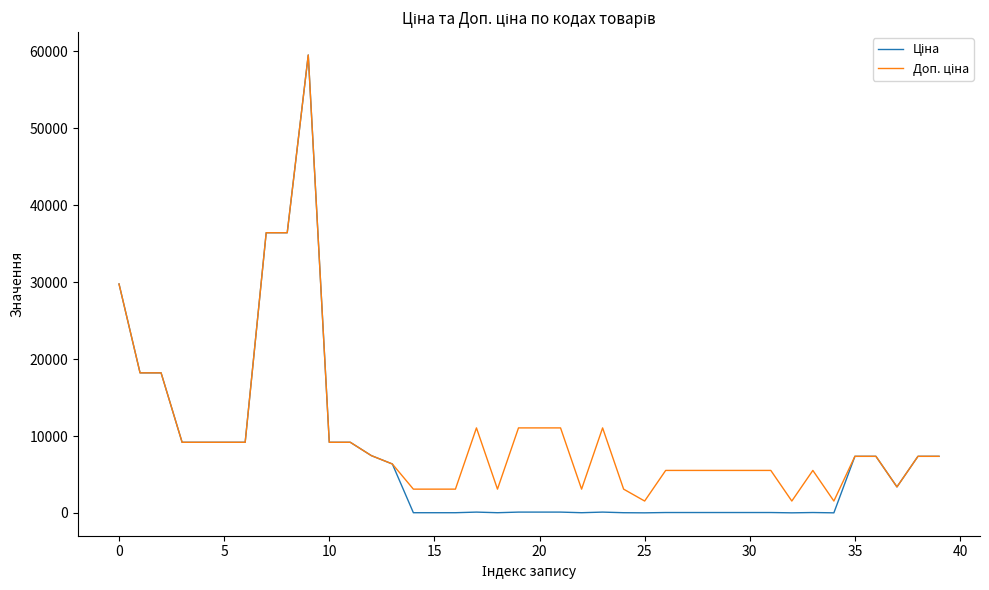

What is the greatest value displayed?

59523.0